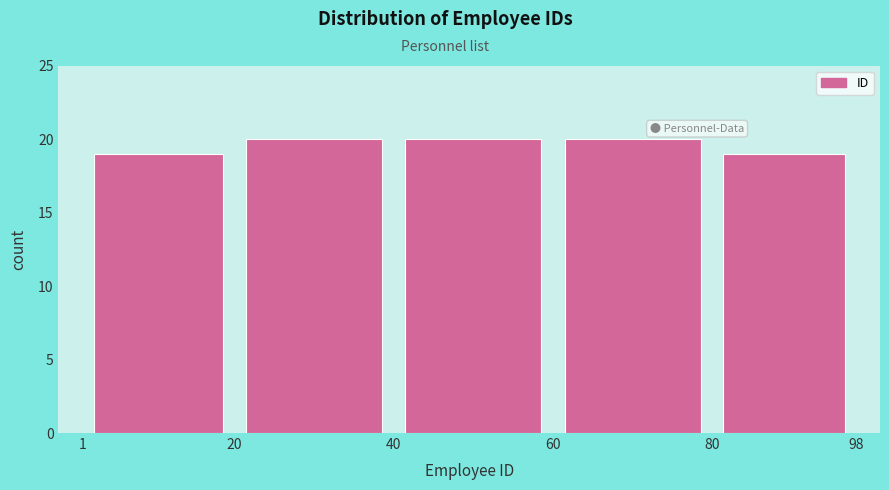

Reading left to right, transcribe this chart: for each bar, give the range it covers on the x-axis and its height. The values are not printed on the chart, so give them approximately, as read against the axis.

1 to 20: 19
20 to 40: 20
40 to 60: 20
60 to 80: 20
80 to 98: 19